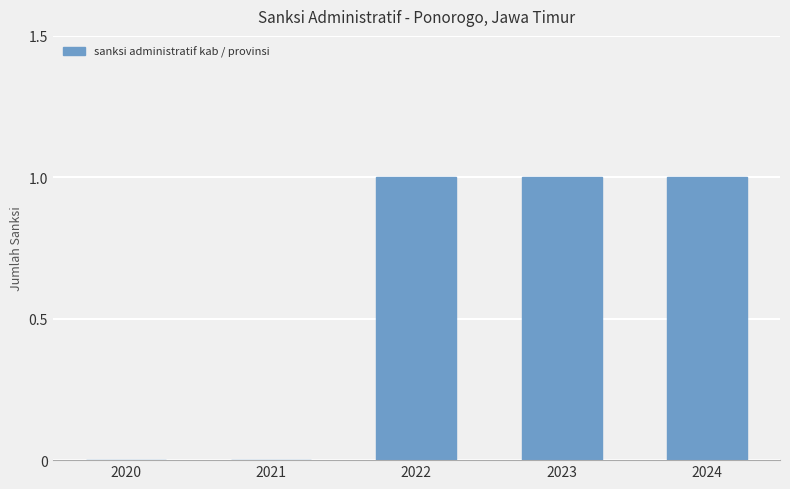

The value at 2023 is 1. True or false?

True